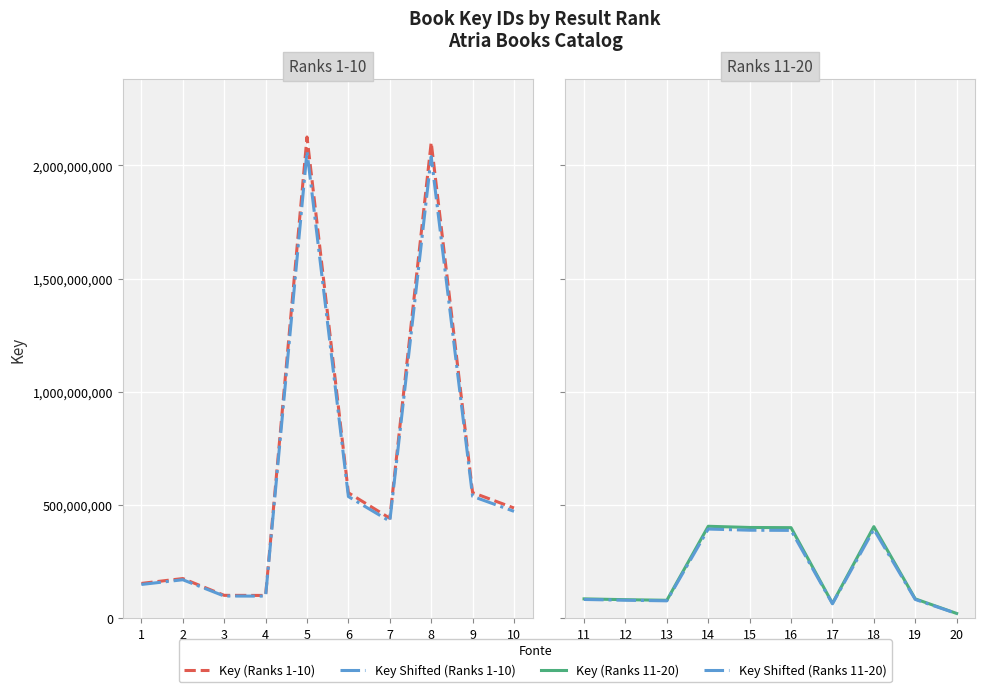

Reading left to right, transcribe all the data shown in this chart.

Key (Ranks 1-10): 153821762.0	175353660.0	101161904.0	100728443.0	2125508512.0	554093196.0	441764039.0	2101966130.0	554959224.0	486841716.0
Key Shifted (Ranks 1-10): 149207109.1	170093050.2	98127046.9	97706589.7	2061743256.6	537470400.1	428511117.8	2038907146.1	538310447.3	472236464.5
Key (Ranks 11-20): 85537023.0	82004346.0	79348263.0	406207508.0	400902398.0	400090780.0	65880962.0	404605686.0	85583893.0	21281540.0
Key Shifted (Ranks 11-20): 82970912.3	79544215.6	76967815.1	394021282.8	388875326.1	388088056.6	63904533.1	392467515.4	83016376.2	20643093.8